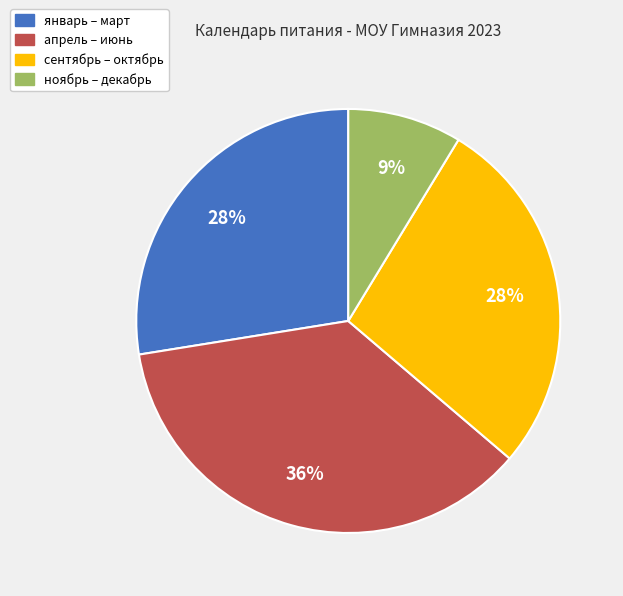

To the nearest percent, what is the average slice percentage?

25%